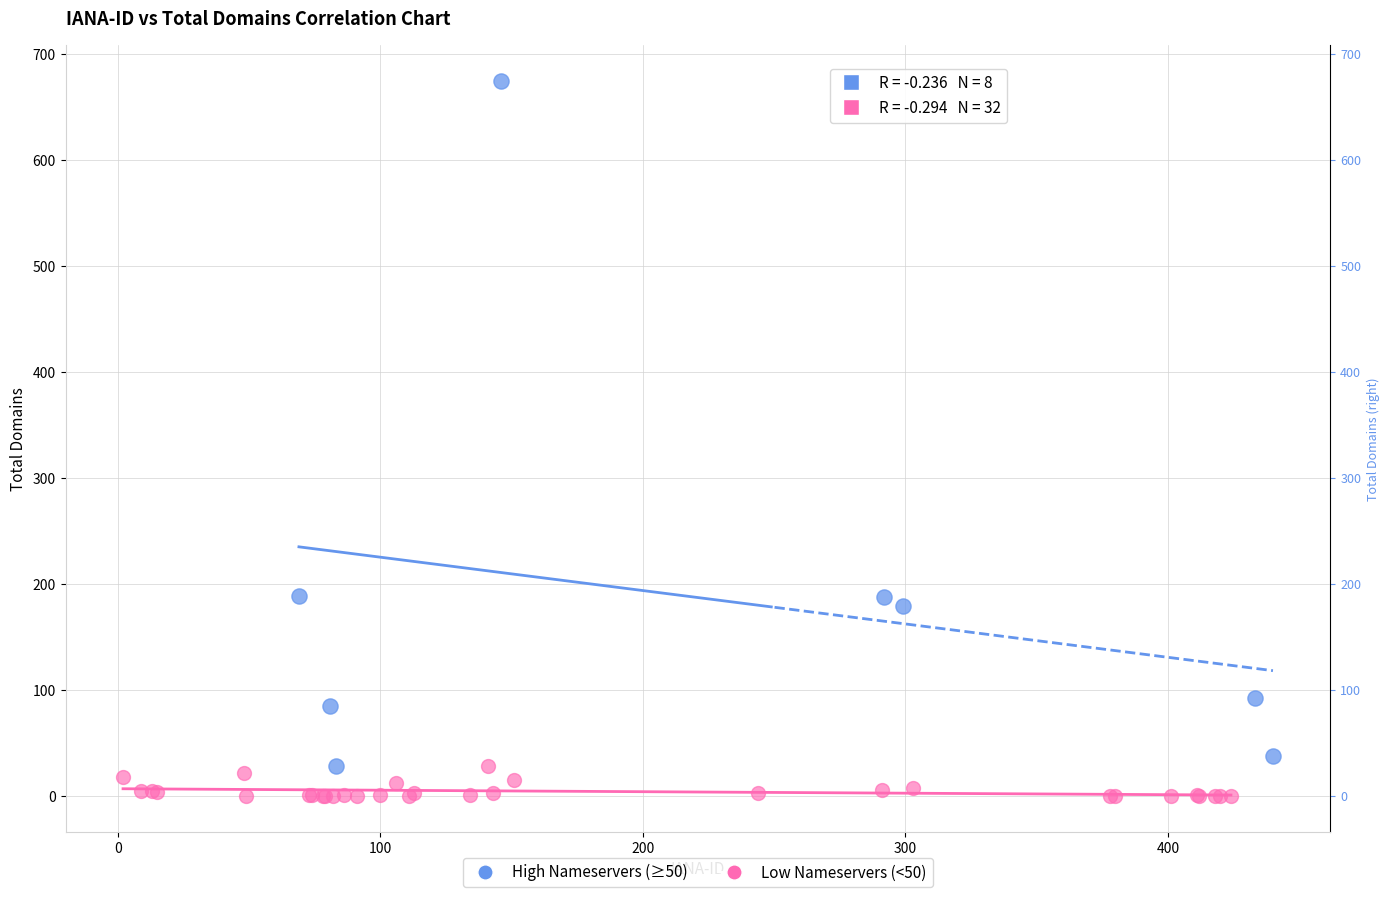

What are all the series names shown in the legend?

High Nameservers (≥50), Low Nameservers (<50)